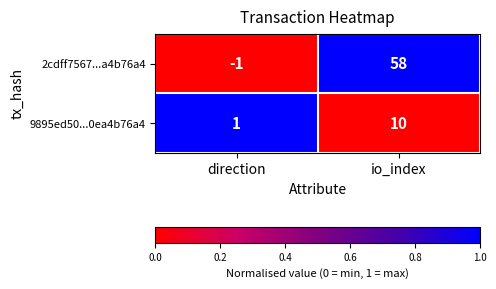

Which series changed the most between direction and io_index?

2cdff7567...a4b76a4